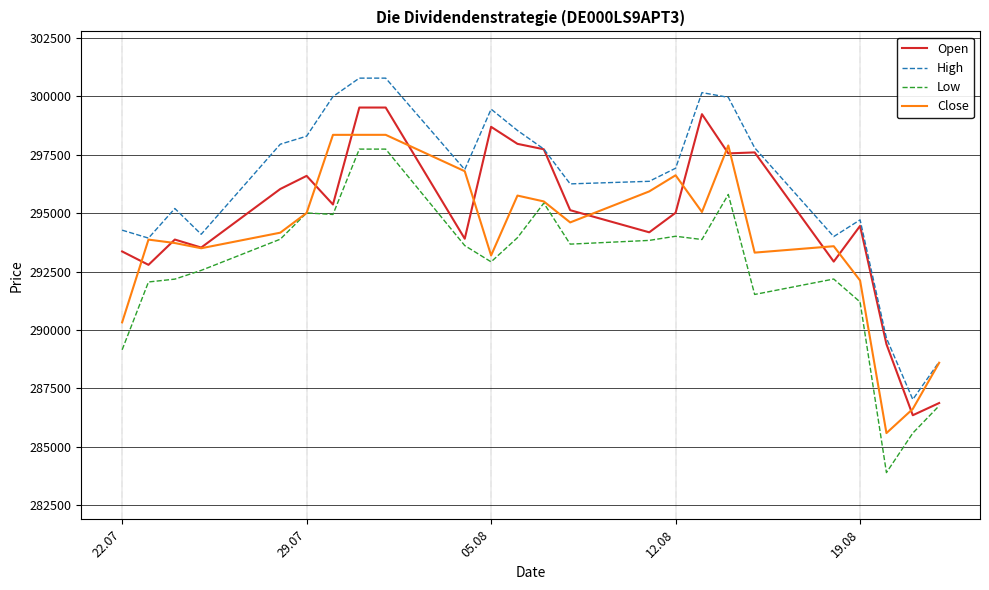

True or false: Low and High cross at least once.

False